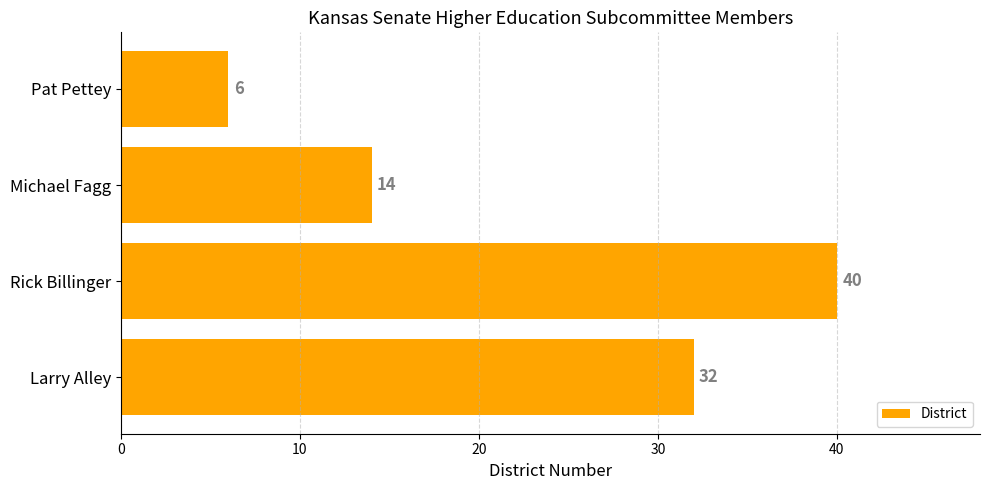

Rank the categories by value from lowest to highest.

Pat Pettey, Michael Fagg, Larry Alley, Rick Billinger